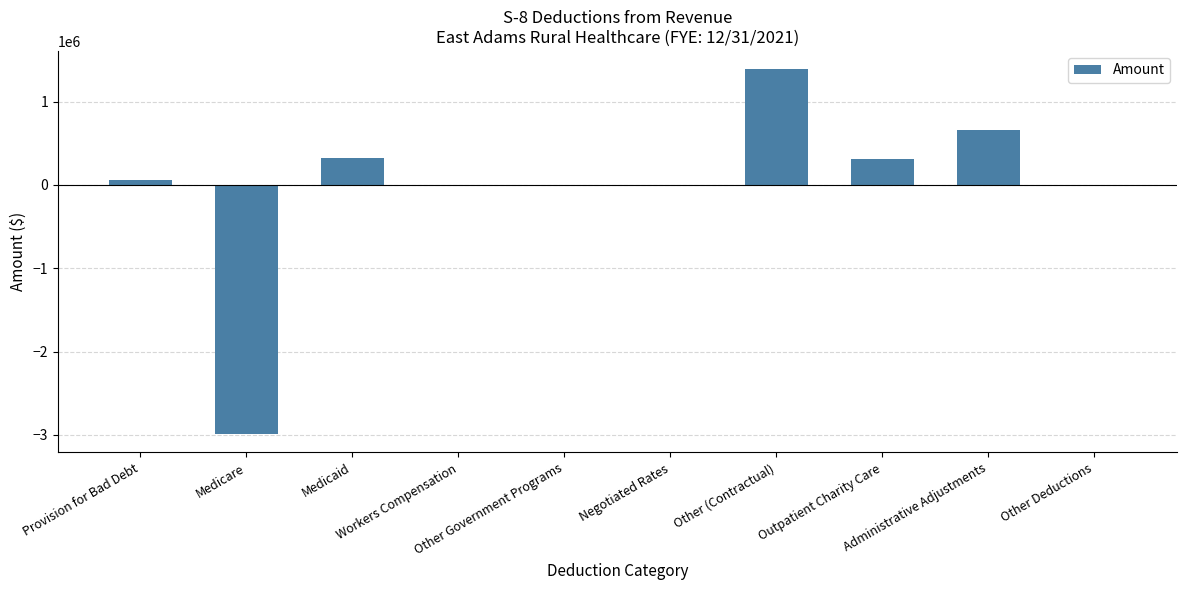

What is the greatest value displayed?

1390267